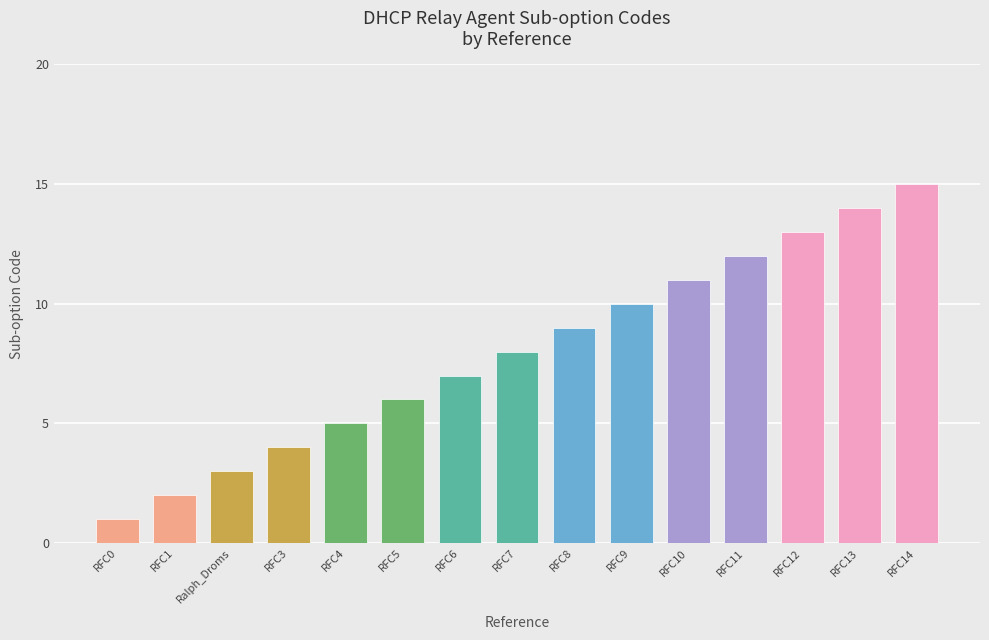

Does the chart contain stacked bars?

No